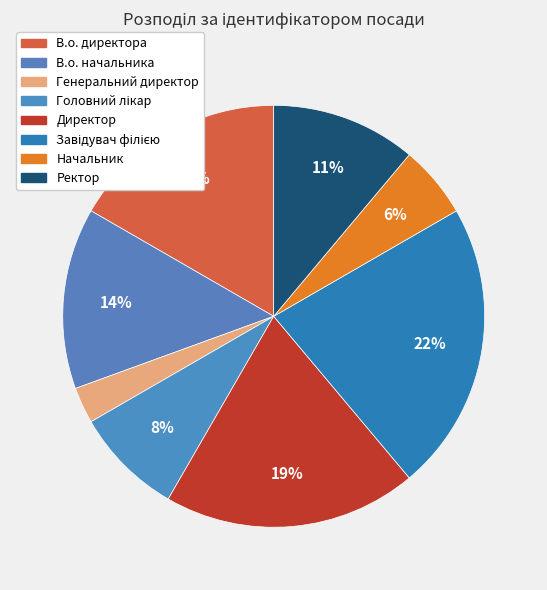

To the nearest percent, what is the difference between the Ректор and Завідувач філією slice percentages?

11%